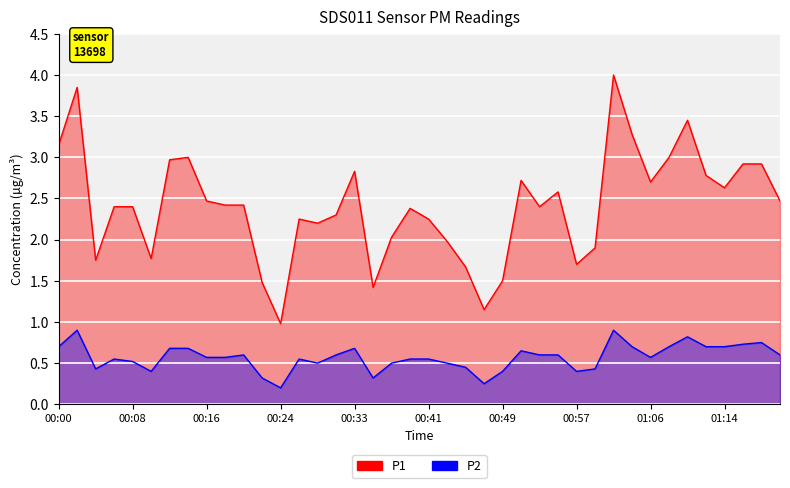

What is the difference between the maximum and minimum values in the P2 series?

0.7